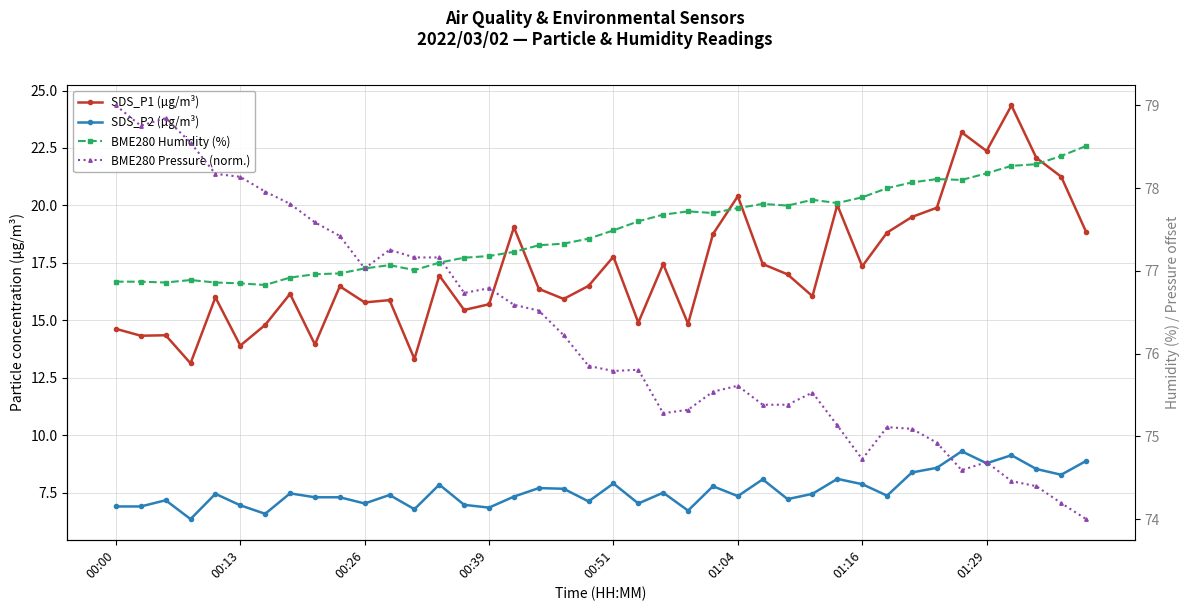

Reading left to right, transcribe all the data shown in this chart.

SDS_P1 (µg/m³): 14.6	14.3	14.3	13.1	16.0	13.9	14.8	16.1	13.9	16.5	15.8	15.9	13.3	16.9	15.4	15.7	19.1	16.4	15.9	16.5	17.8	14.9	17.4	14.8	18.8	20.4	17.4	17.0	16.1	20.0	17.4	18.8	19.5	19.9	23.2	22.4	24.4	22.1	21.2	18.9
SDS_P2 (µg/m³): 6.9	6.9	7.2	6.3	7.5	7.0	6.6	7.5	7.3	7.3	7.0	7.4	6.8	7.8	7.0	6.8	7.3	7.7	7.7	7.1	7.9	7.0	7.5	6.7	7.8	7.3	8.1	7.2	7.5	8.1	7.9	7.4	8.4	8.6	9.3	8.8	9.1	8.5	8.3	8.9
BME280 Humidity (%): 76.9	76.9	76.9	76.9	76.9	76.8	76.8	76.9	77.0	77.0	77.0	77.1	77.0	77.1	77.2	77.2	77.2	77.3	77.3	77.4	77.5	77.6	77.7	77.7	77.7	77.8	77.8	77.8	77.9	77.8	77.9	78.0	78.1	78.1	78.1	78.2	78.3	78.3	78.4	78.5
BME280 Pressure (norm.): 79.0	78.8	78.8	78.6	78.2	78.1	78.0	77.8	77.6	77.4	77.0	77.3	77.2	77.2	76.7	76.8	76.6	76.5	76.2	75.9	75.8	75.8	75.3	75.3	75.5	75.6	75.4	75.4	75.5	75.1	74.7	75.1	75.1	74.9	74.6	74.7	74.5	74.4	74.2	74.0